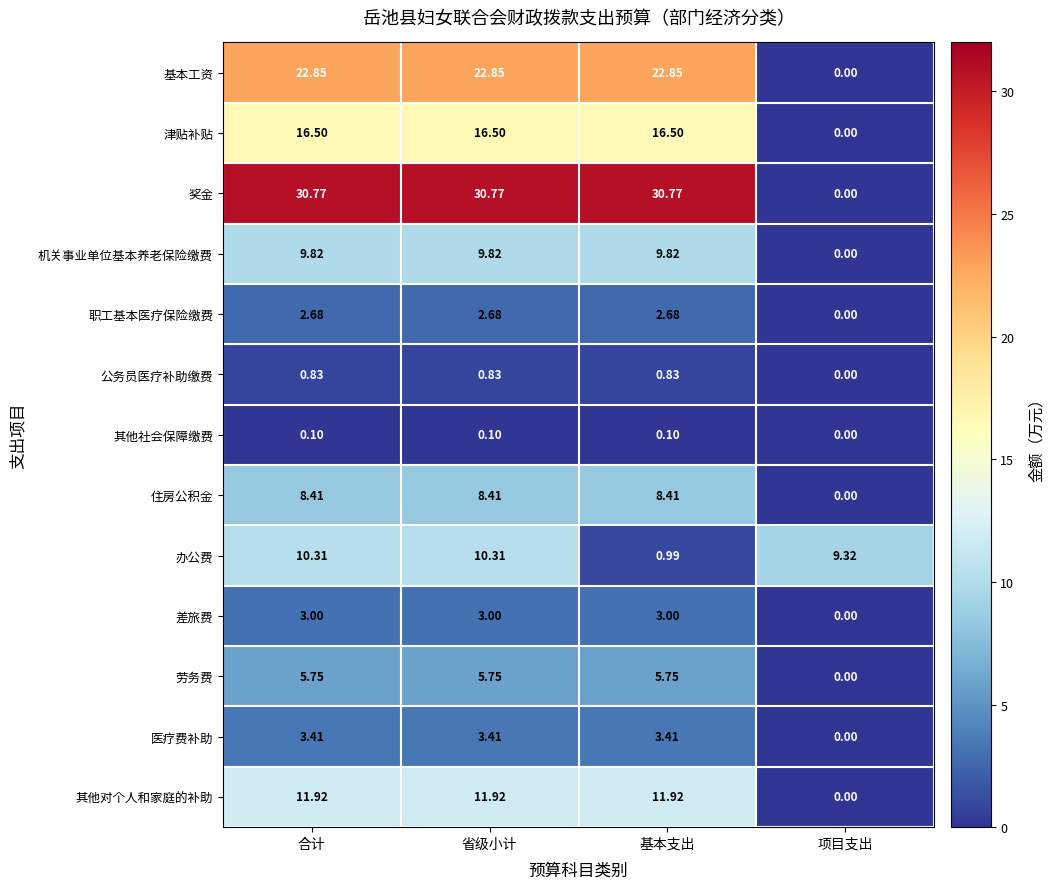

Which series has the largest range (max minus min)?

奖金